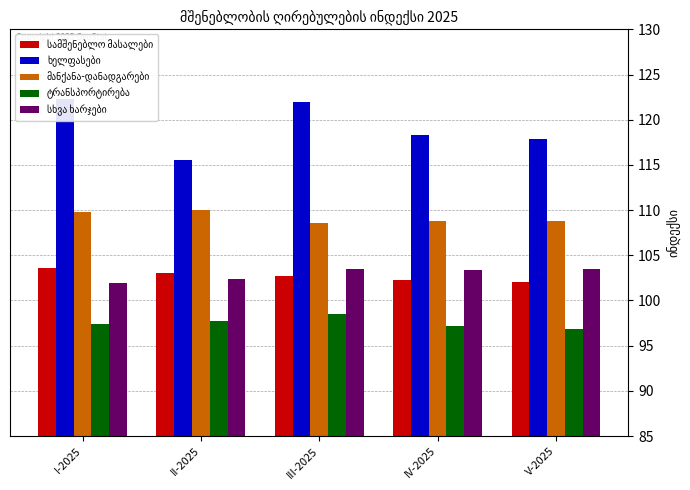

Which series has the largest total across all categories?

ხელფასები